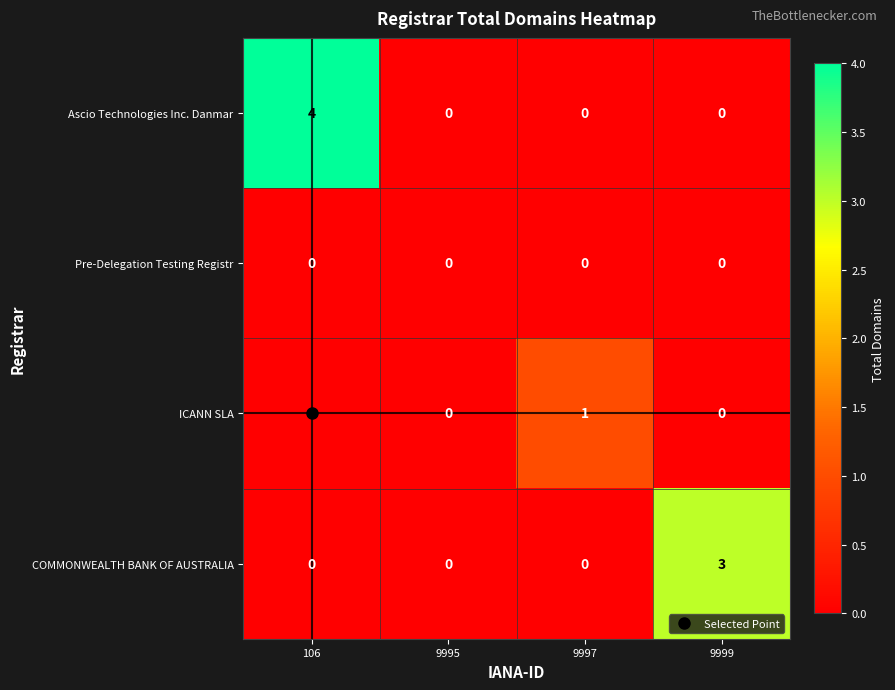

List the series in order of their peak value, highest first.

Ascio Technologies Inc. Danmar, COMMONWEALTH BANK OF AUSTRALIA, ICANN SLA, Pre-Delegation Testing Registr